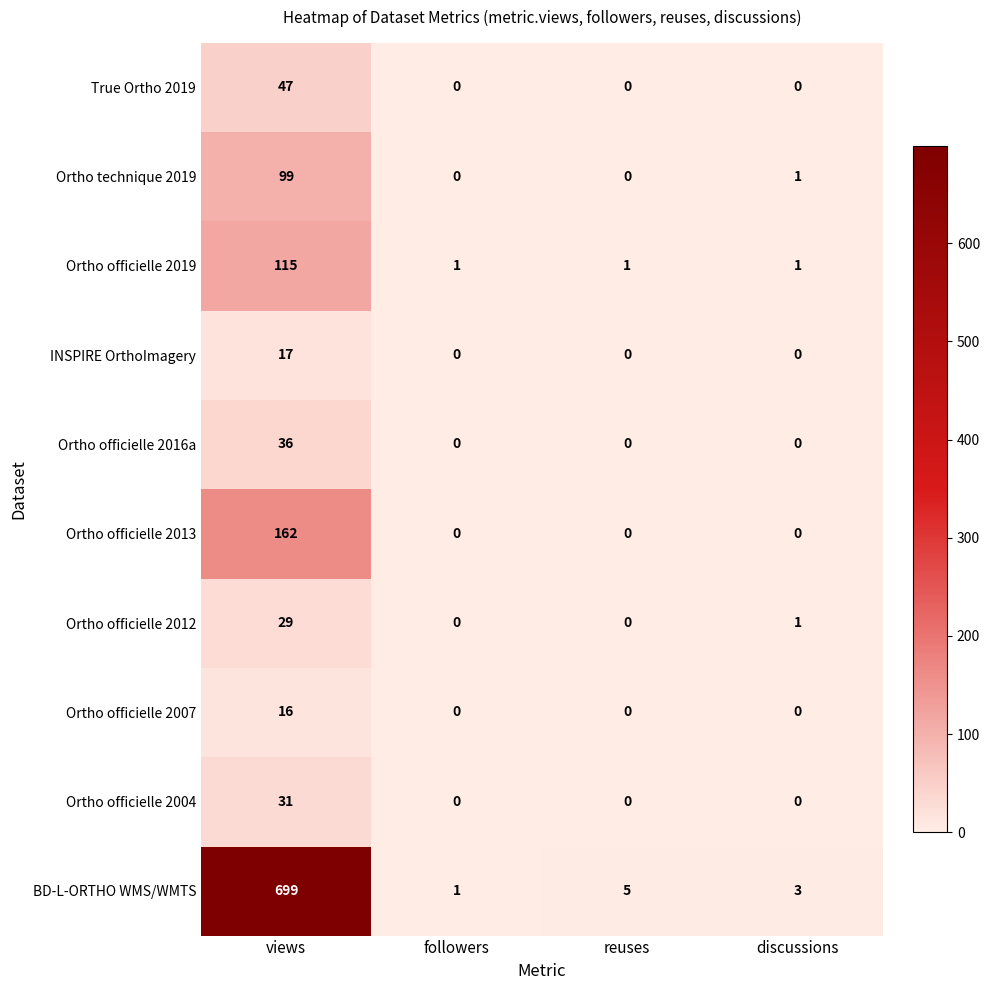

What is the difference between the maximum and minimum values in the Ortho officielle 2016a series?

36